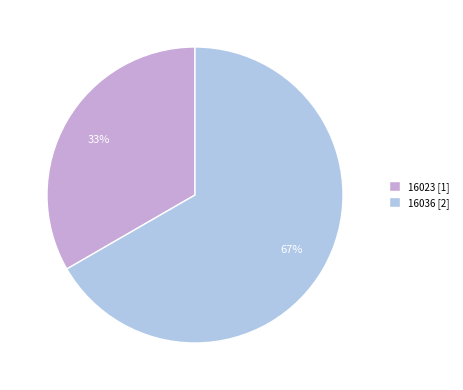

To the nearest percent, what is the combined percentage of 16023 [1] and 16036 [2]?

100%